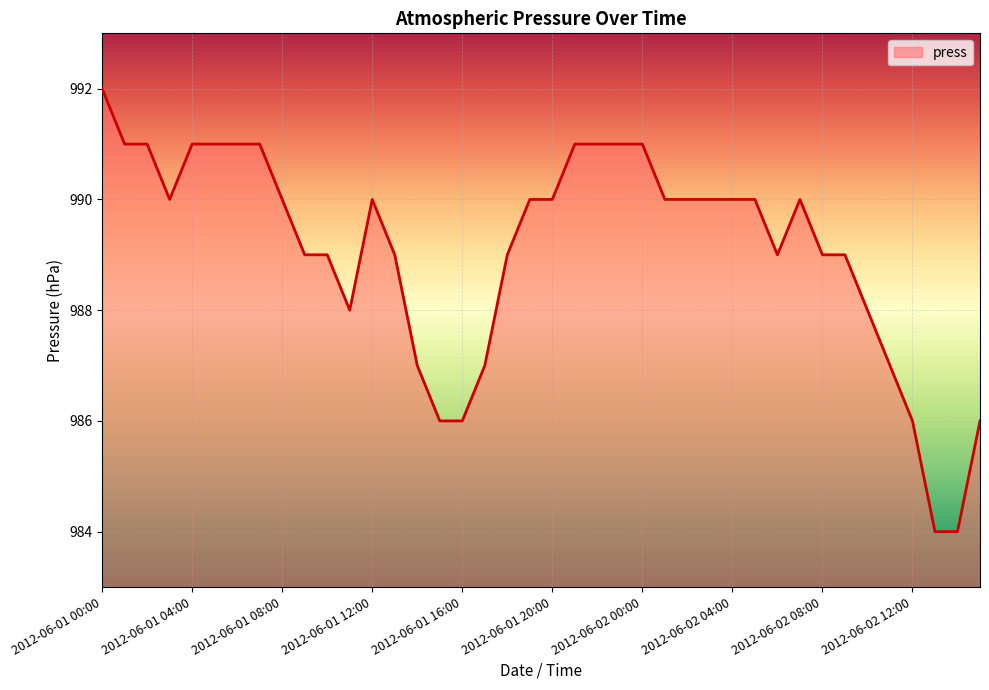

How many values are below 990?

18